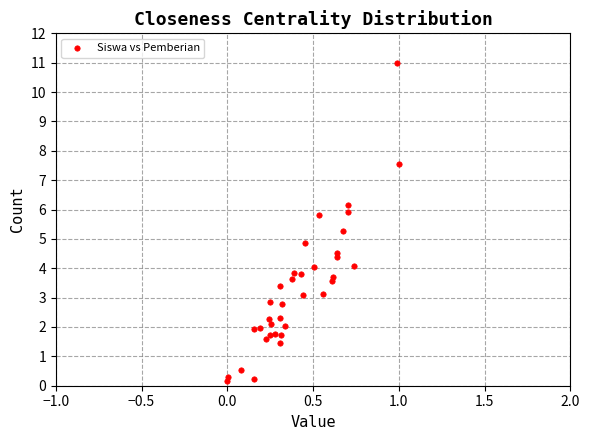

What is the range of X values (max minus min)?

1.0